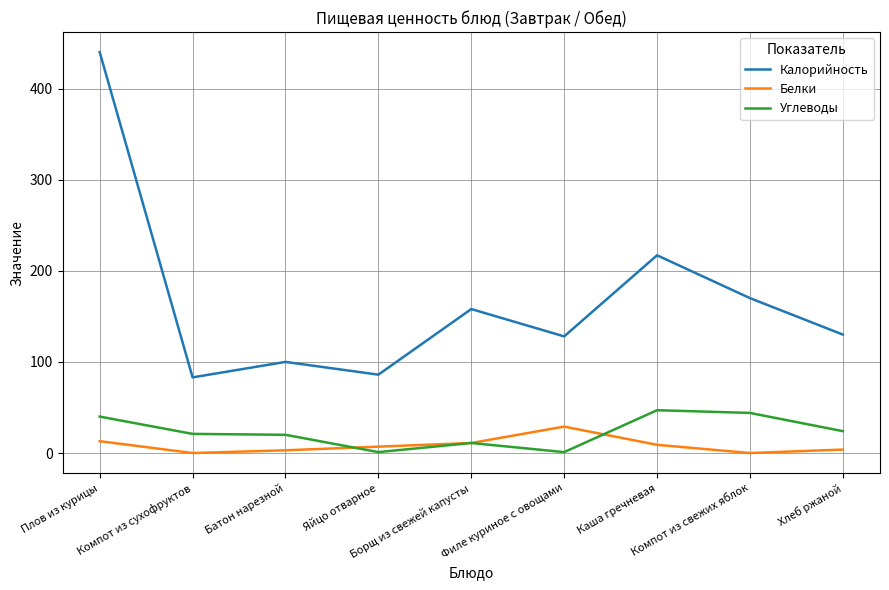

The Калорийность series shows 170.0 at Компот из свежих яблок. True or false?

True